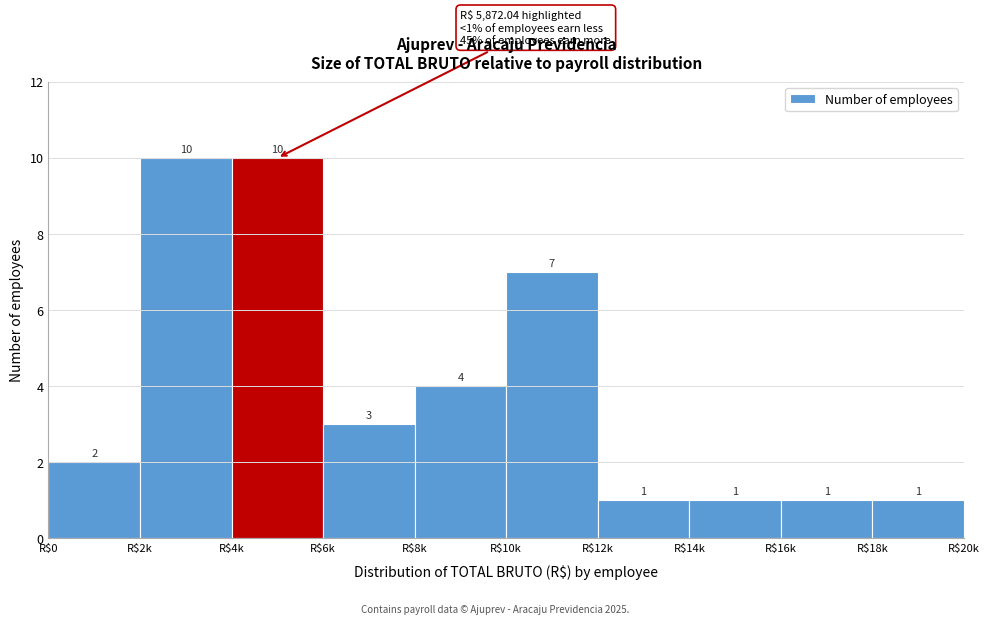

Reading left to right, list all the values displayed in this chart.

2	10	10	3	4	7	1	1	1	1